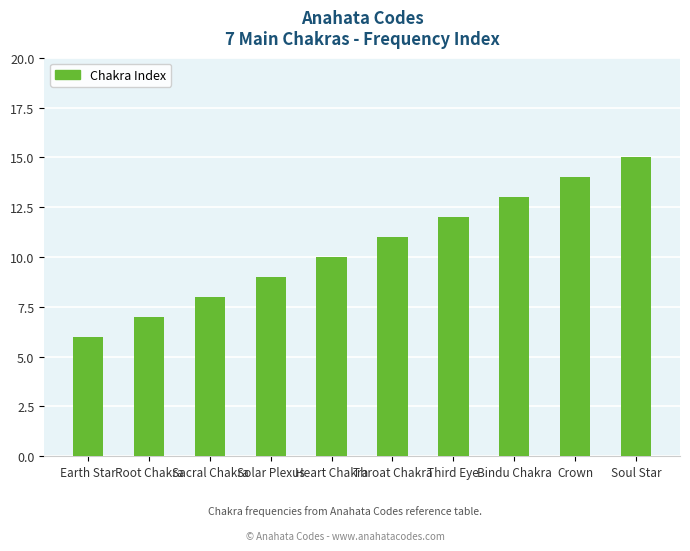

What is the difference between the values at Root Chakra and Bindu Chakra?

6